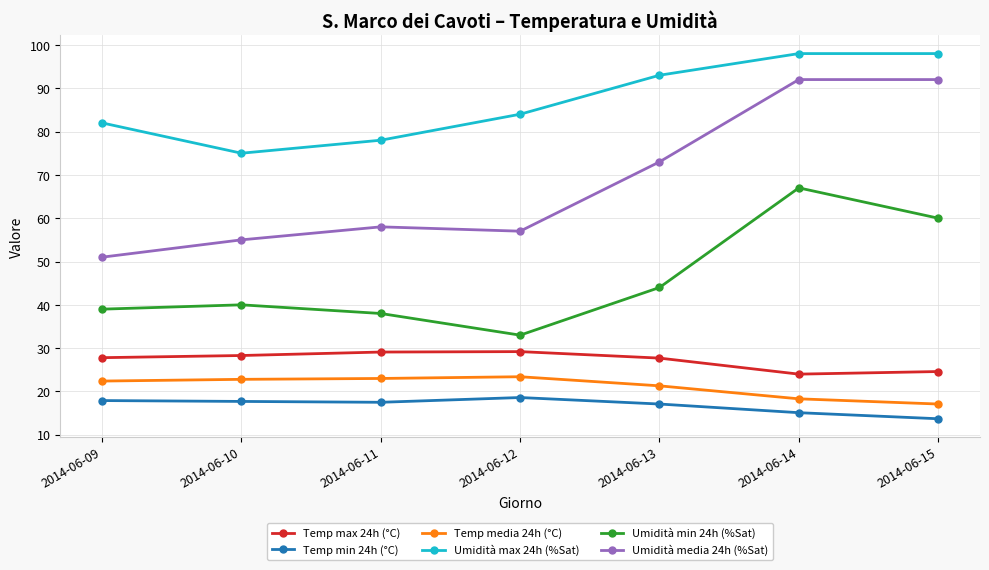

Does the chart display data point markers on the line(s)?

Yes